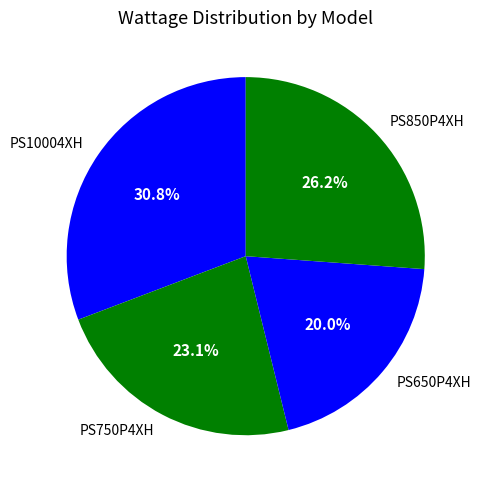

True or false: PS850P4XH accounts for 15% of the total.

False